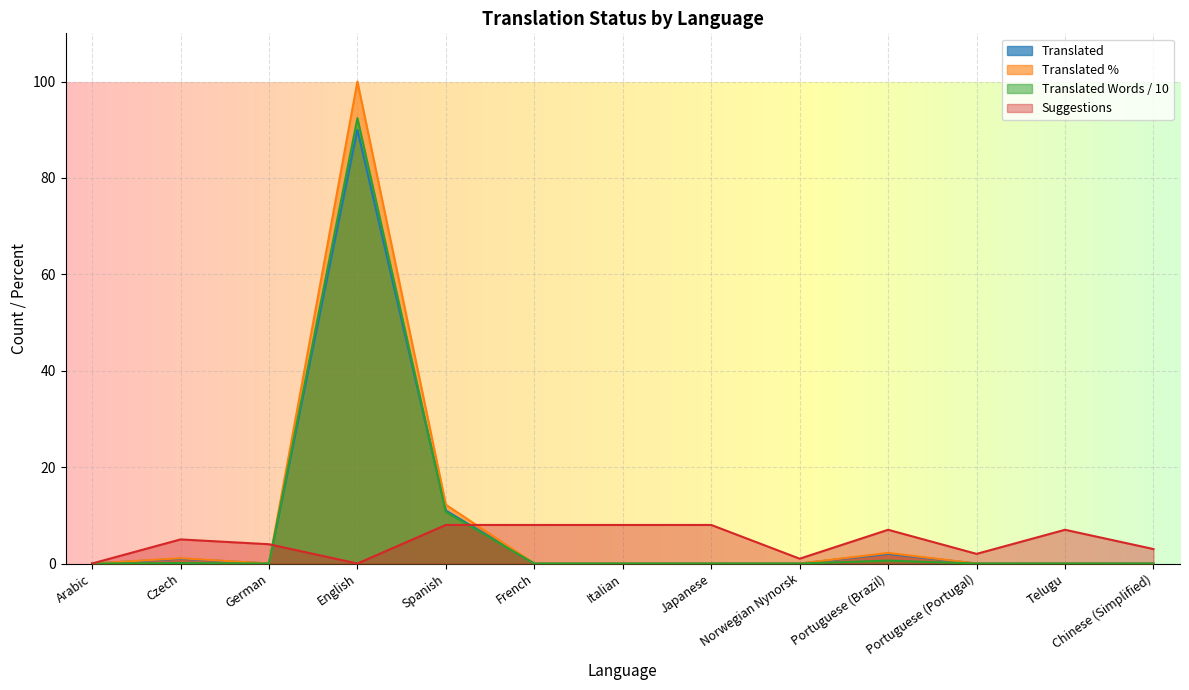

Reading left to right, extract all data points from this chart.

translated: Arabic=0.0	Czech=1.0	German=0.0	English=90.0	Spanish=11.0	French=0.0	Italian=0.0	Japanese=0.0	Norwegian Nynorsk=0.0	Portuguese (Brazil)=2.0	Portuguese (Portugal)=0.0	Telugu=0.0	Chinese (Simplified)=0.0
translated_percent: Arabic=0.0	Czech=1.1	German=0.0	English=100.0	Spanish=12.2	French=0.0	Italian=0.0	Japanese=0.0	Norwegian Nynorsk=0.0	Portuguese (Brazil)=2.2	Portuguese (Portugal)=0.0	Telugu=0.0	Chinese (Simplified)=0.0
translated_words: Arabic=0.0	Czech=0.1	German=0.0	English=92.4	Spanish=10.7	French=0.0	Italian=0.0	Japanese=0.0	Norwegian Nynorsk=0.0	Portuguese (Brazil)=0.6	Portuguese (Portugal)=0.0	Telugu=0.0	Chinese (Simplified)=0.0
suggestions: Arabic=0.0	Czech=5.0	German=4.0	English=0.0	Spanish=8.0	French=8.0	Italian=8.0	Japanese=8.0	Norwegian Nynorsk=1.0	Portuguese (Brazil)=7.0	Portuguese (Portugal)=2.0	Telugu=7.0	Chinese (Simplified)=3.0